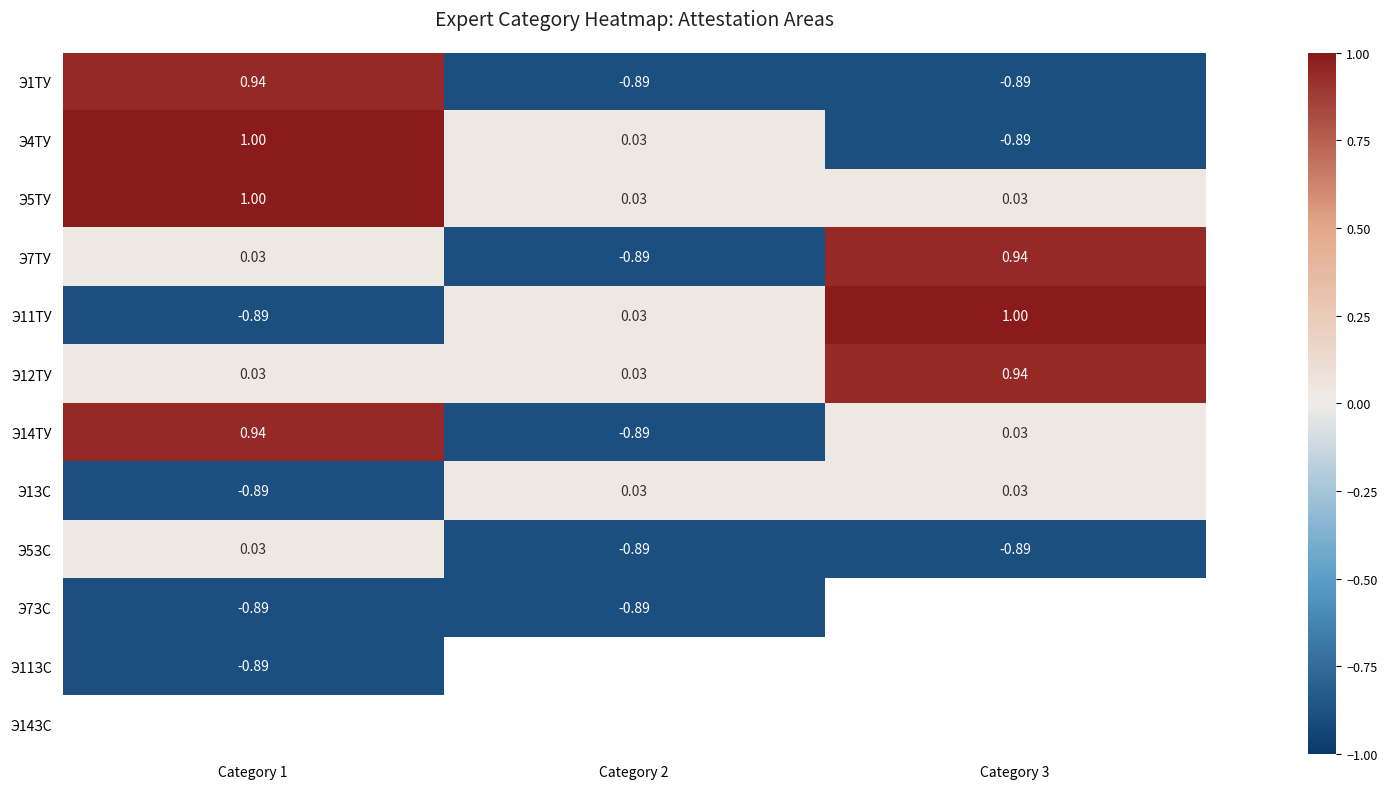

Is the value of Э12ТУ at Category 2 greater than the value of Э1ЗС at Category 1?

Yes